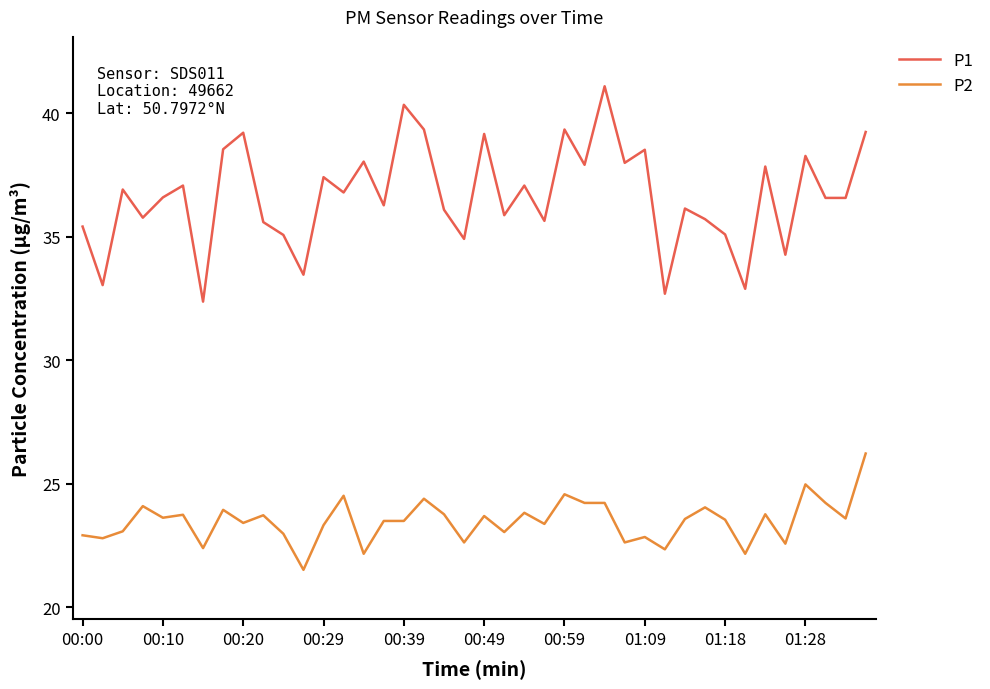

Which series has the largest total across all categories?

P1